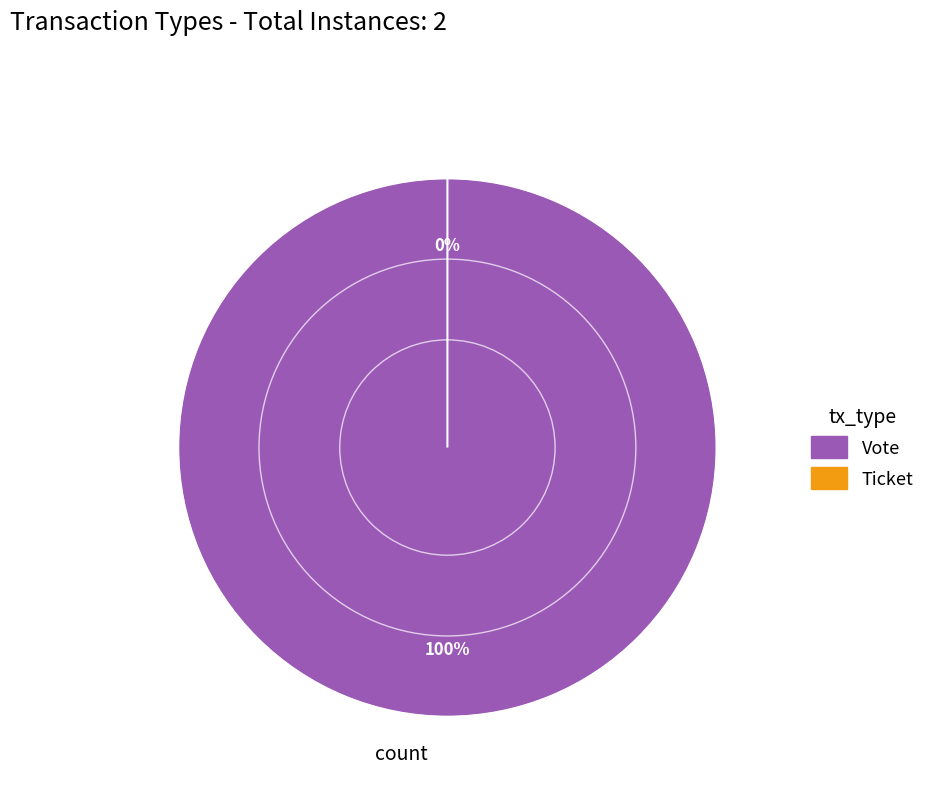

Count the number of slices in the pie.

2